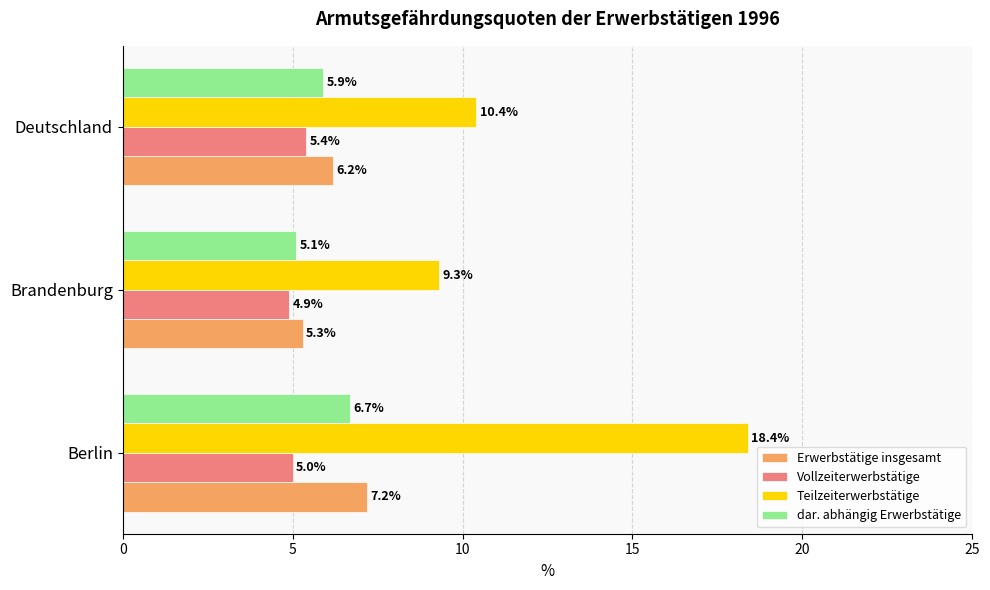

Is it true that Teilzeiterwerbstätige equals 10.4 at Deutschland?

True